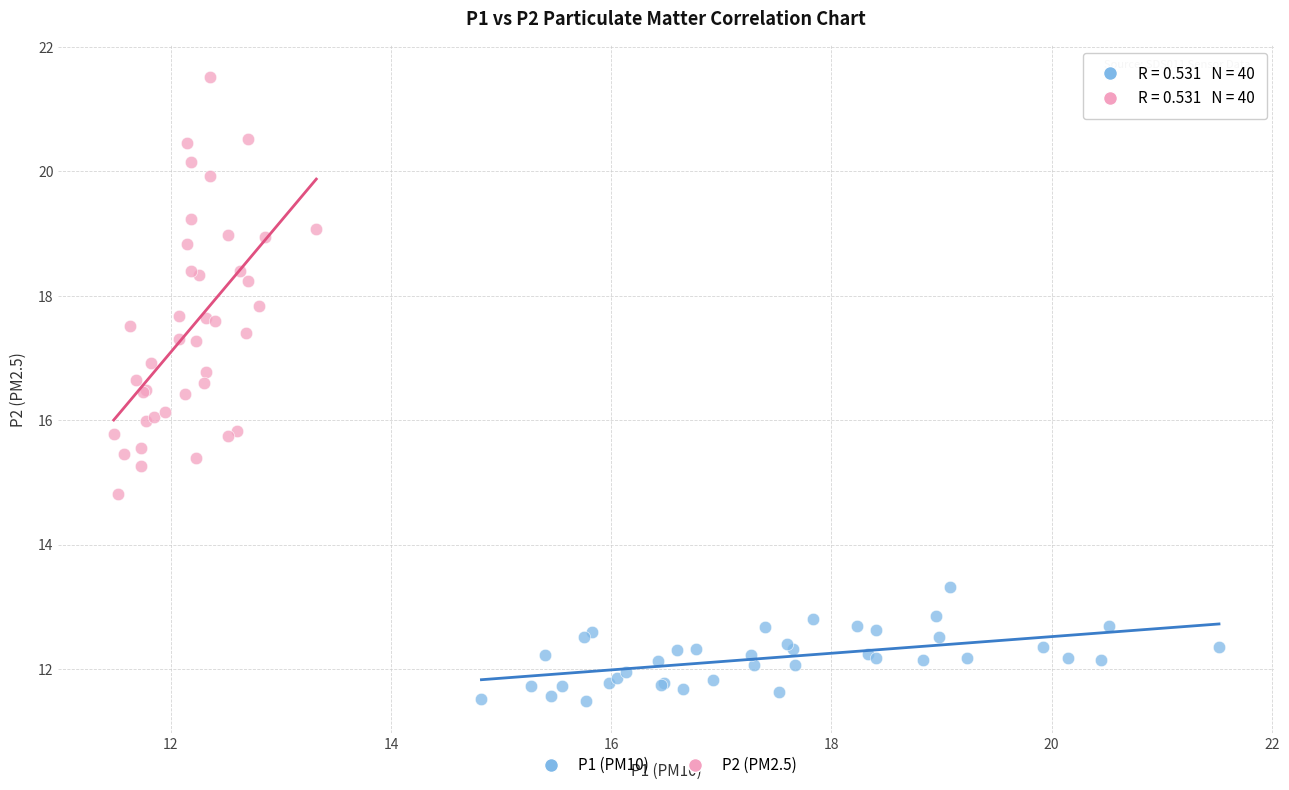

Which series contains the lowest Y value?

P1 (PM10)